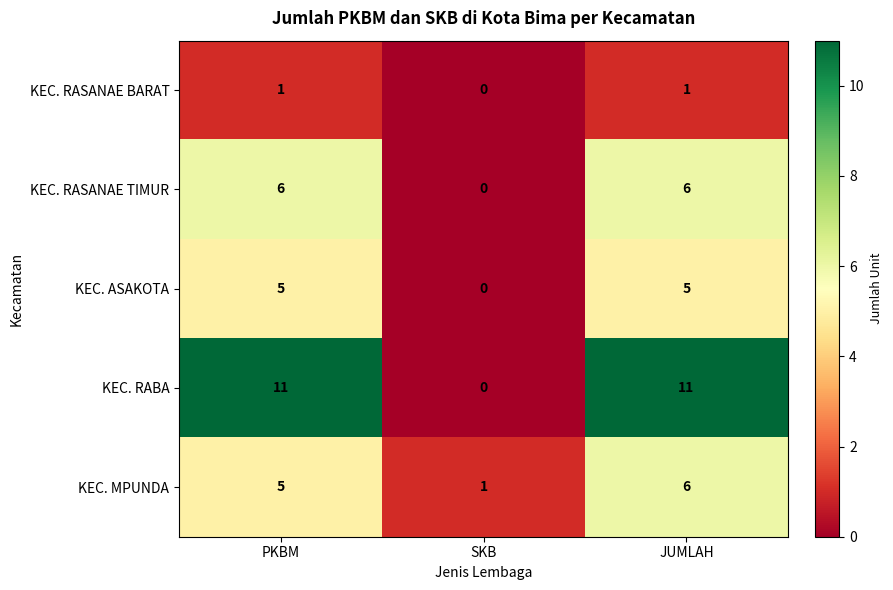

What is the sum of the KEC. MPUNDA values at JUMLAH and PKBM?

11